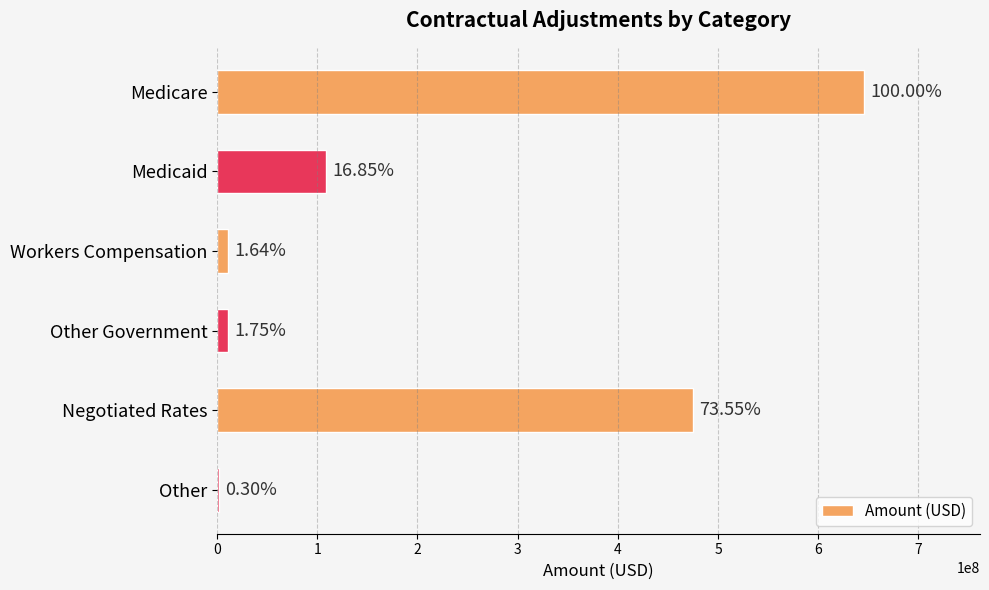

Are the bars horizontal?

Yes